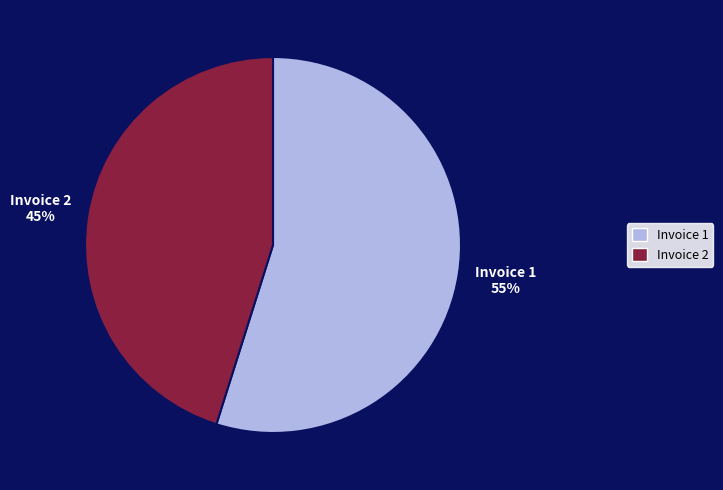

To the nearest percent, what is the difference between the largest and smallest slice percentages?

10%